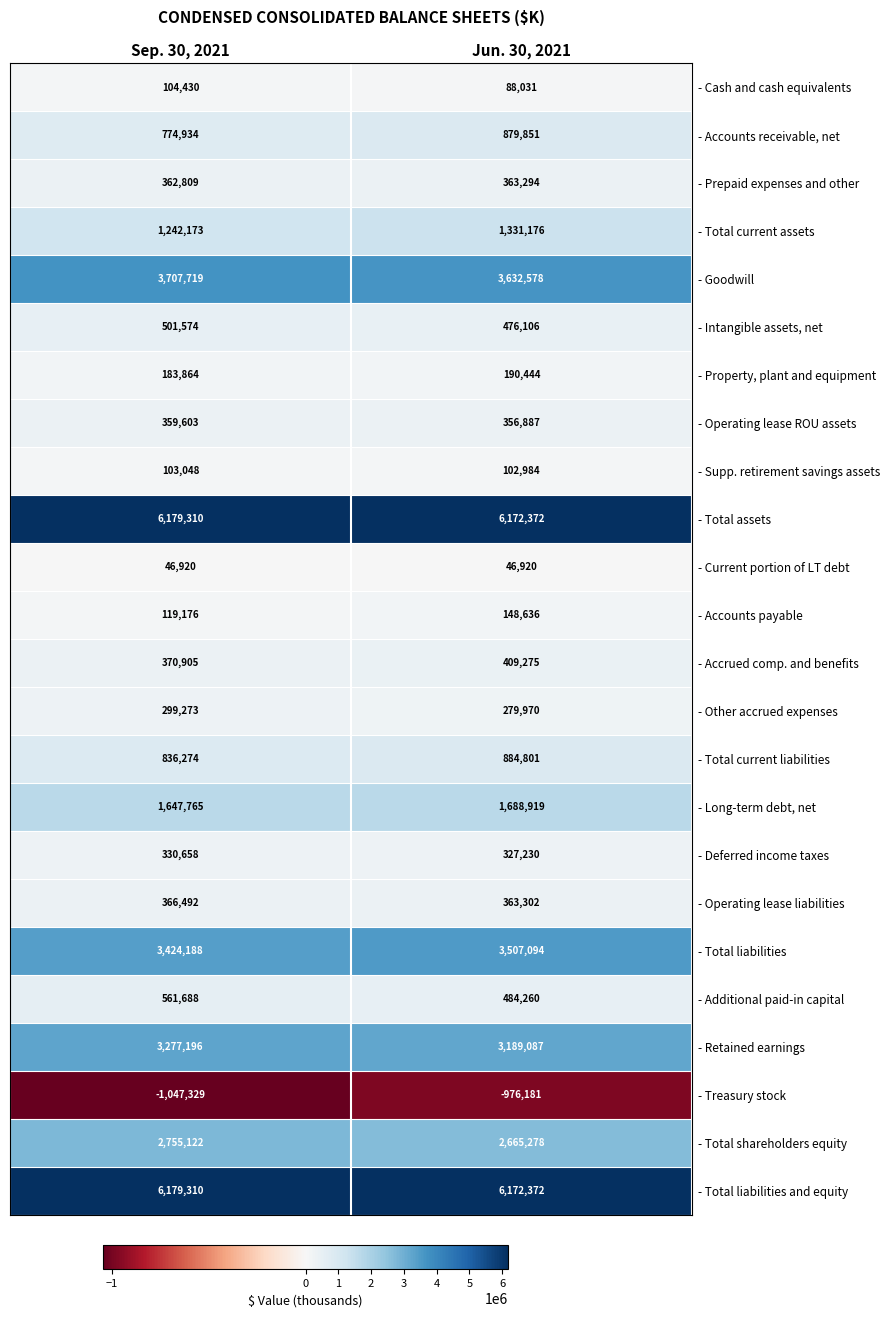

The - Supp. retirement savings assets series shows 102984 at Jun. 30, 2021. True or false?

True